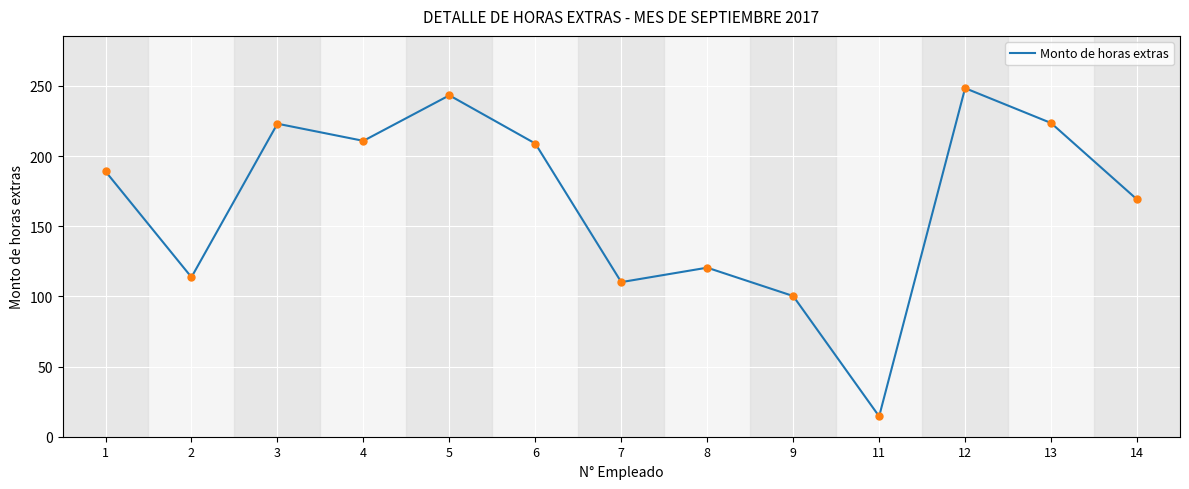

Between 6 and 9, which is larger?

6